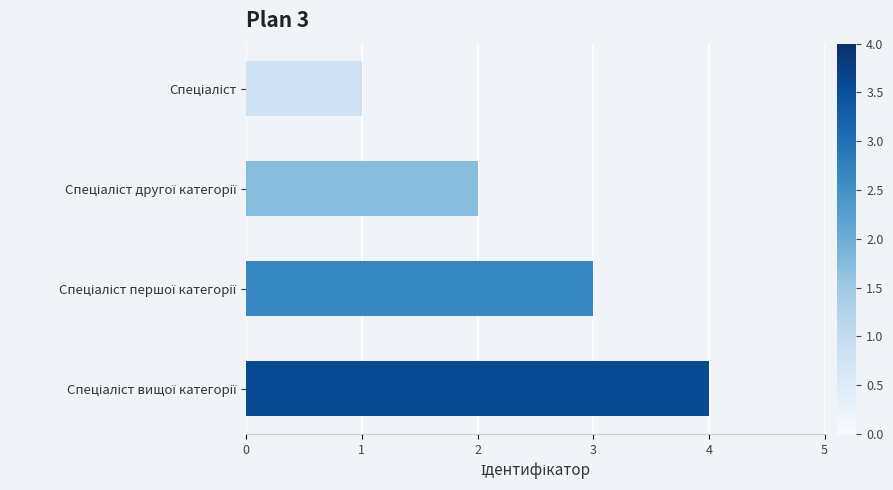

What is the difference between the maximum and minimum values?

3